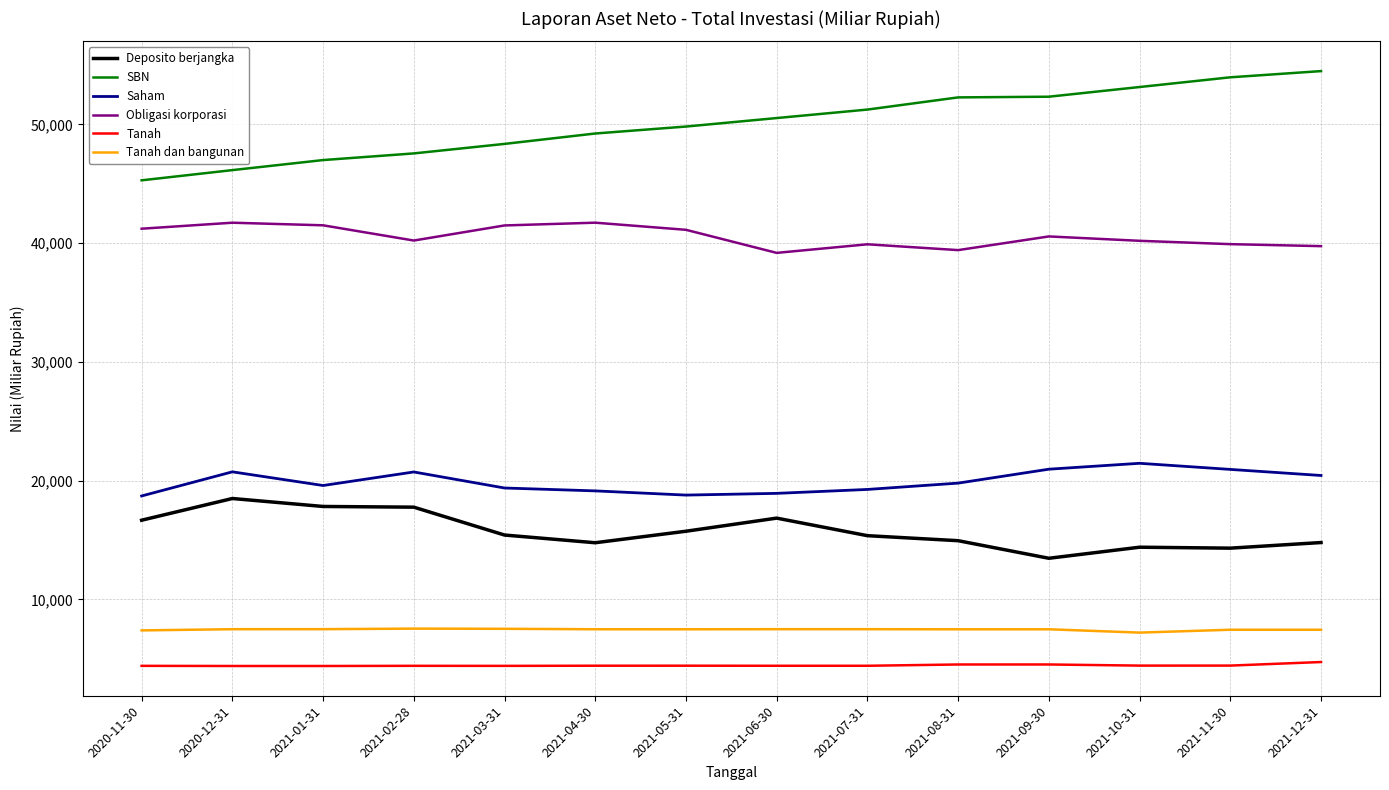

How many values in the Saham series exceed 19788?

7